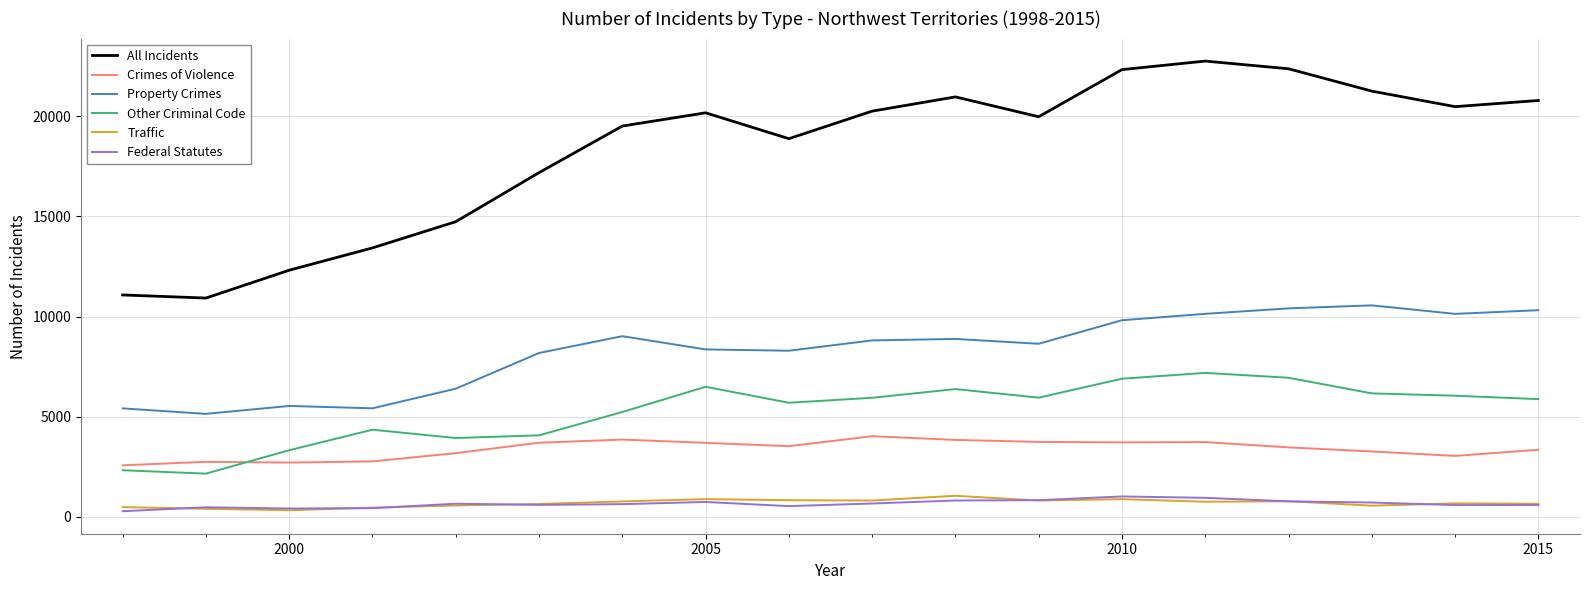

What is the average value of the Crimes of Violence series?

3384